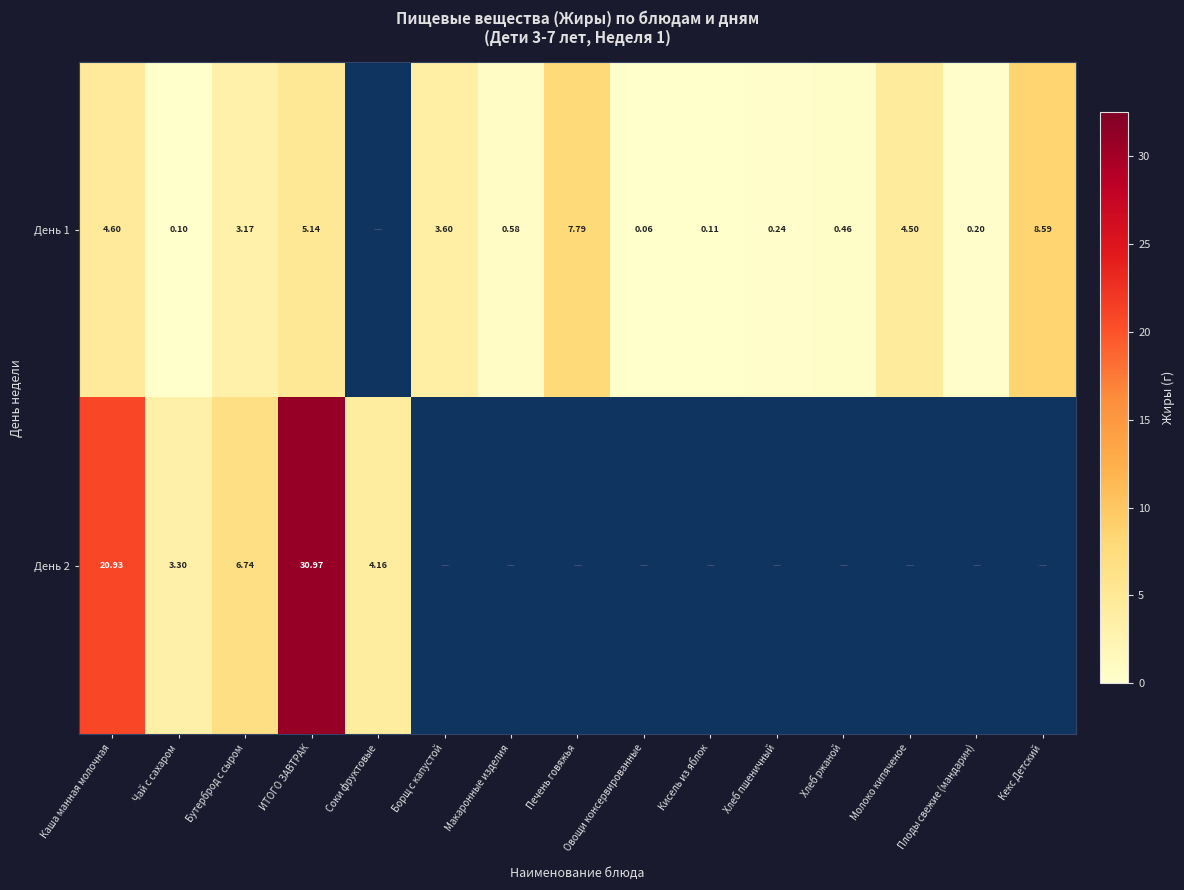

What is the approximate value of День 1 at Молоко кипяченое?

4.5